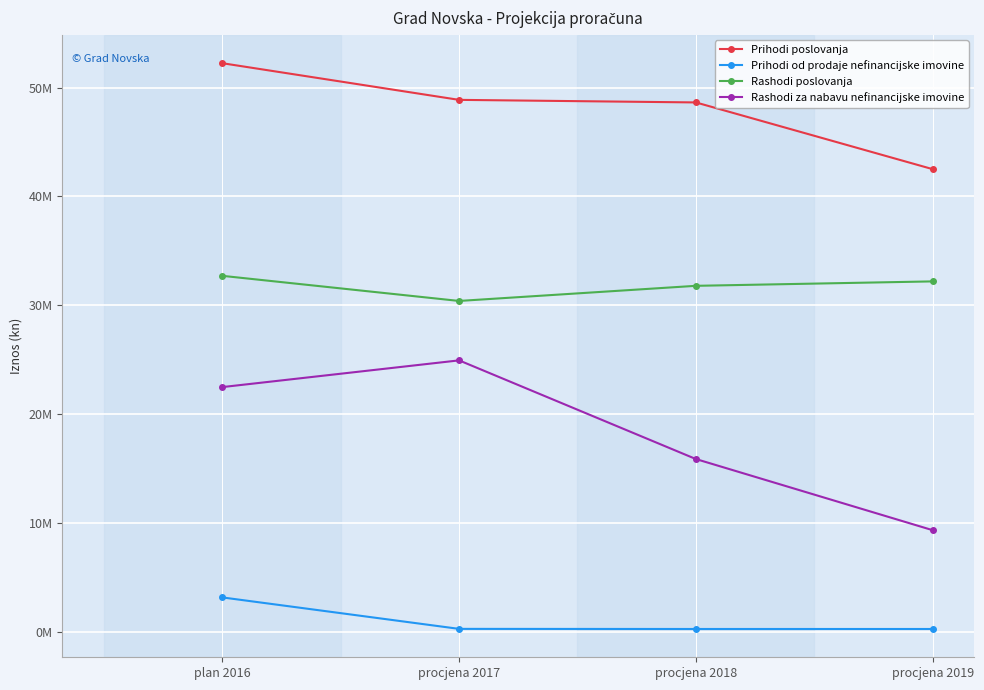

Does the chart have visible grid lines?

Yes